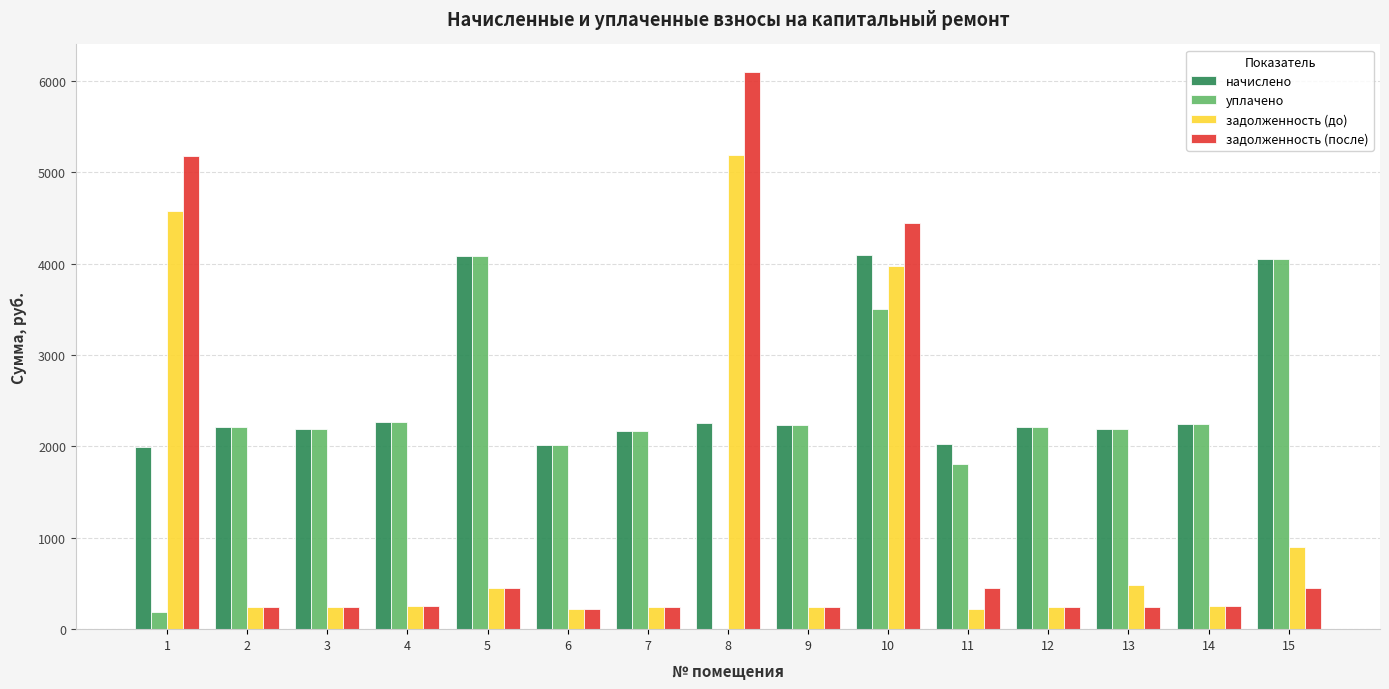

The value of задолженность (до) at 1 is 4573.7. True or false?

True